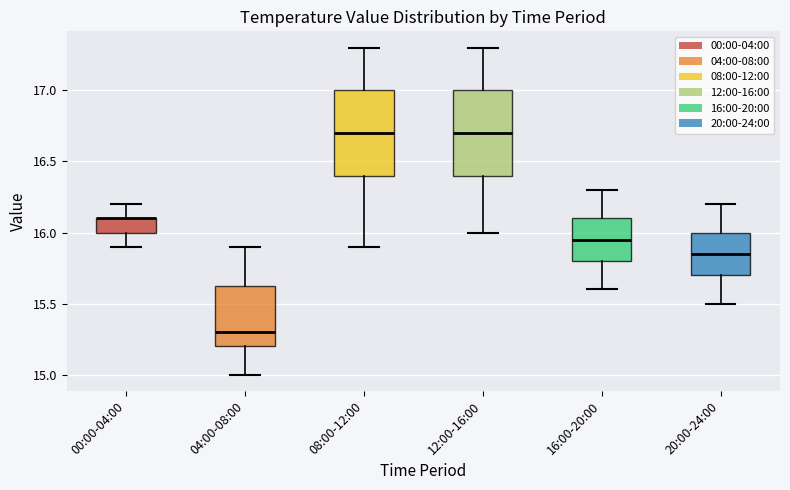

Reading left to right, read every box against the y-axis: the position of its median line, the range the box covers, and the ends of its whiskers. The values are not printed on the chart, so give them approximately, as read against the axis.

00:00-04:00: median 16.10 (drawn on the box's upper edge), box 16.00 to 16.10, whiskers 15.90 to 16.20
04:00-08:00: median 15.30, box 15.20 to 15.65, whiskers 15.00 to 15.90
08:00-12:00: median 16.70, box 16.40 to 17.00, whiskers 15.90 to 17.30
12:00-16:00: median 16.70, box 16.40 to 17.00, whiskers 16.00 to 17.30
16:00-20:00: median 15.95, box 15.80 to 16.10, whiskers 15.60 to 16.30
20:00-24:00: median 15.85, box 15.70 to 16.00, whiskers 15.50 to 16.20